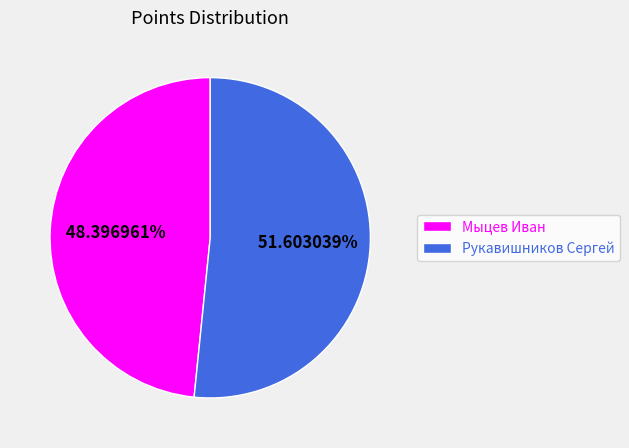

True or false: Рукавишников Сергей accounts for 52% of the total.

True